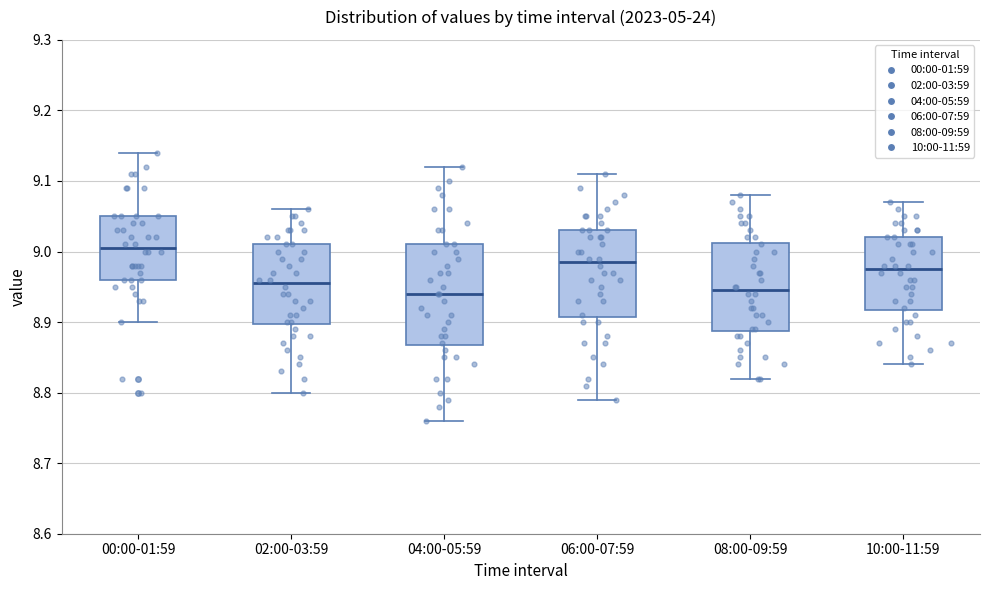

Which box's median line is the highest?

00:00-01:59